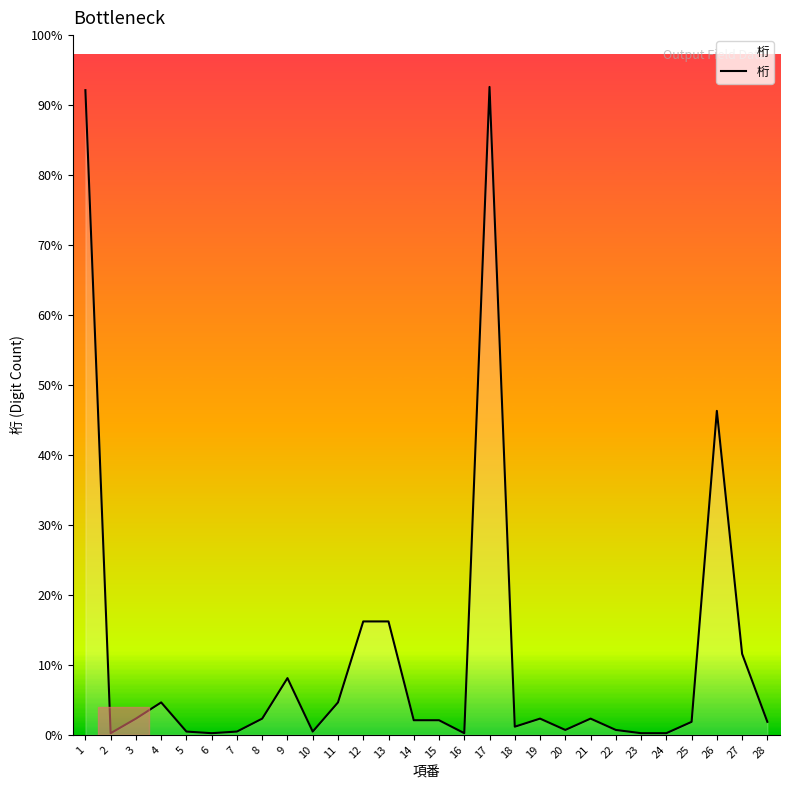

Between 11 and 18, which is larger?

11